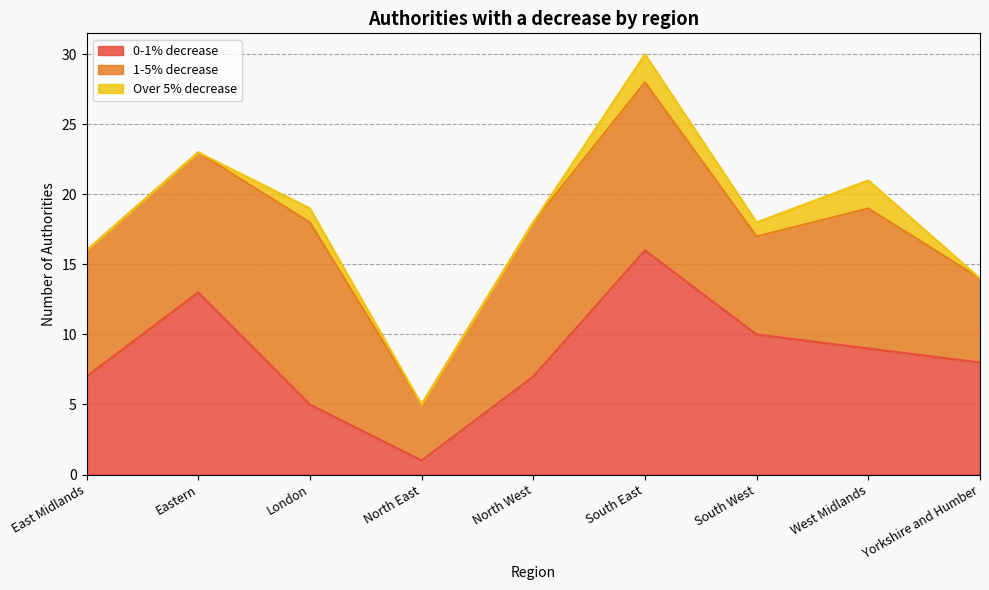

Rank the categories by 1-5% decrease value from highest to lowest.

London, South East, North West, Eastern, West Midlands, East Midlands, South West, Yorkshire and Humber, North East